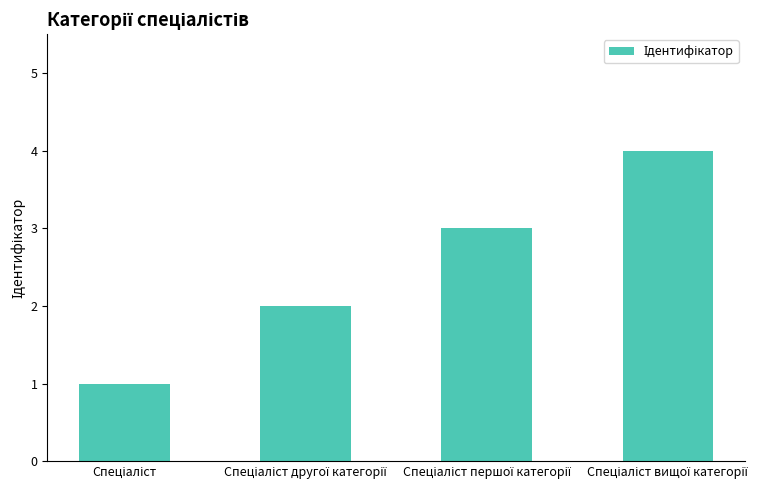

What is the maximum value shown in the chart?

4